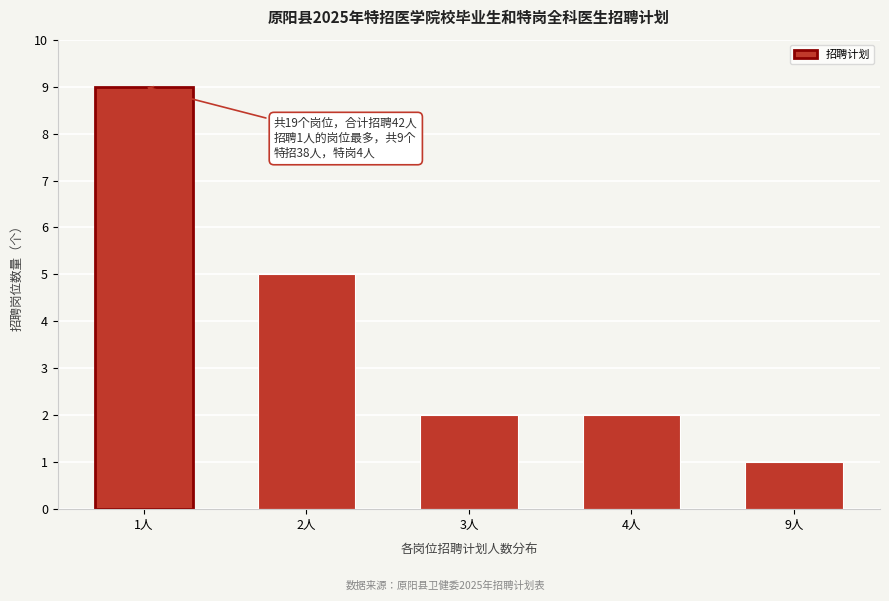

Reading left to right, what are all the values shown in this chart?

1人=9	2人=5	3人=2	4人=2	9人=1